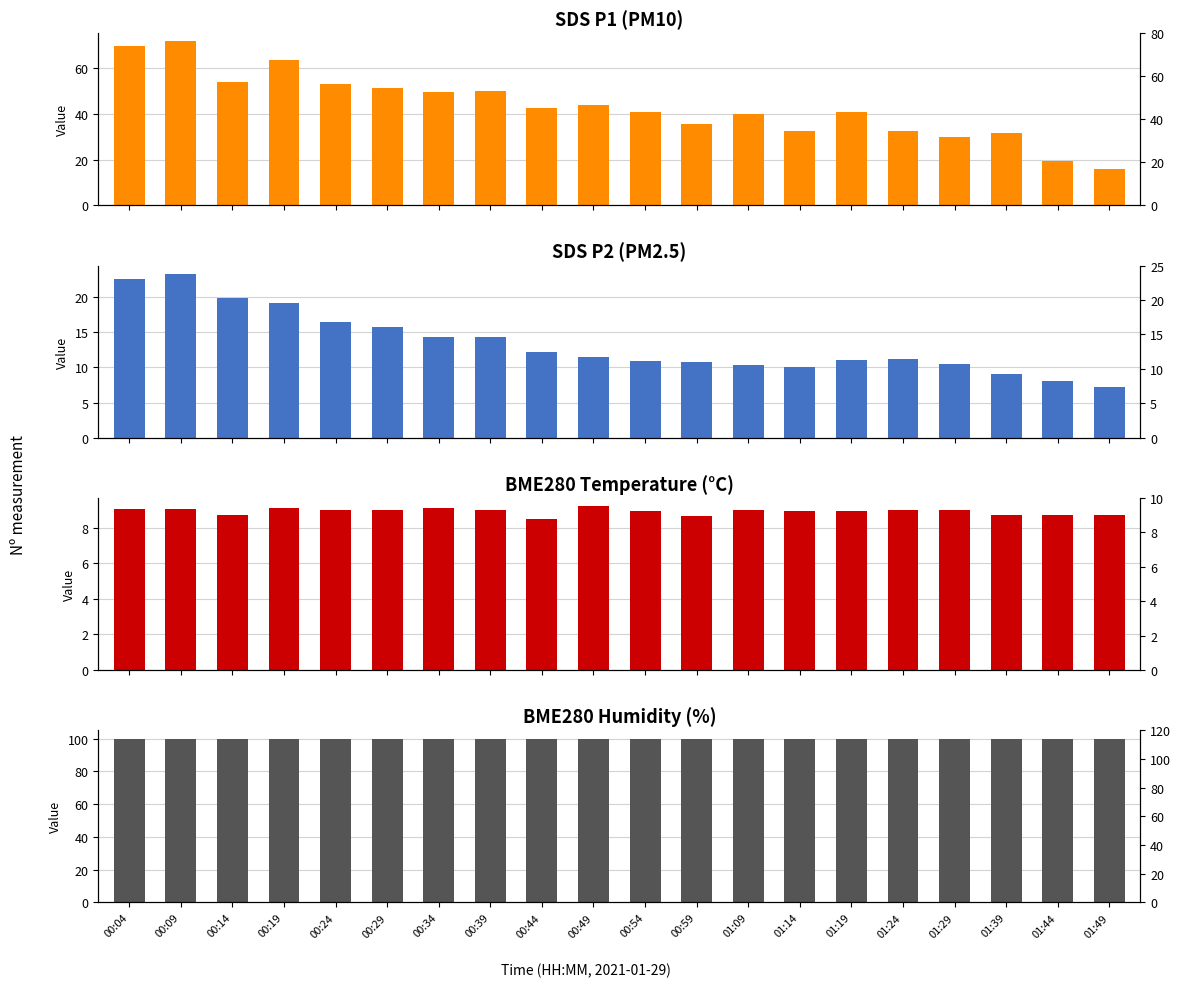

How many categories are shown in the chart?

20